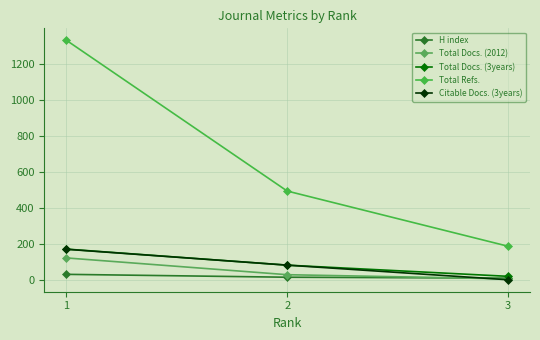

The value of Total Docs. (2012) at 2 is 17. True or false?

False